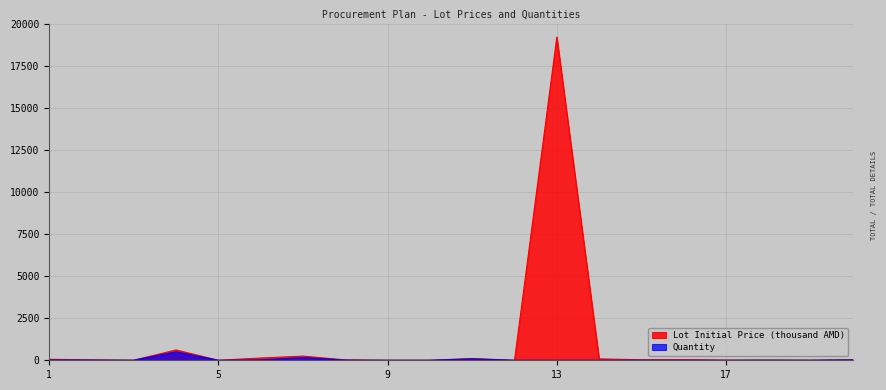

The value of Quantity at 19 is 0.6. True or false?

False